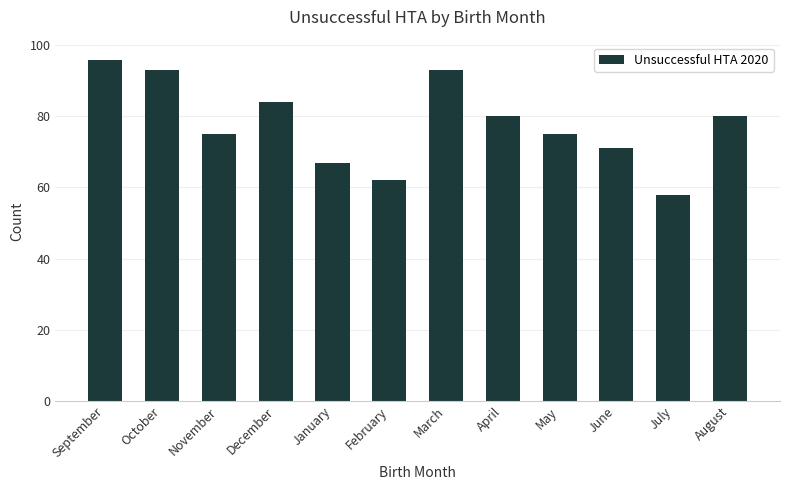

Is it true that the value at September is 133?

False